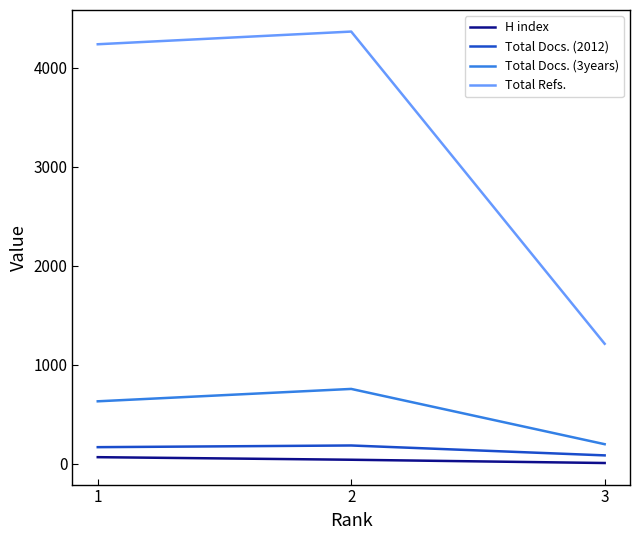

Which series has the widest spread of values?

Total Refs.